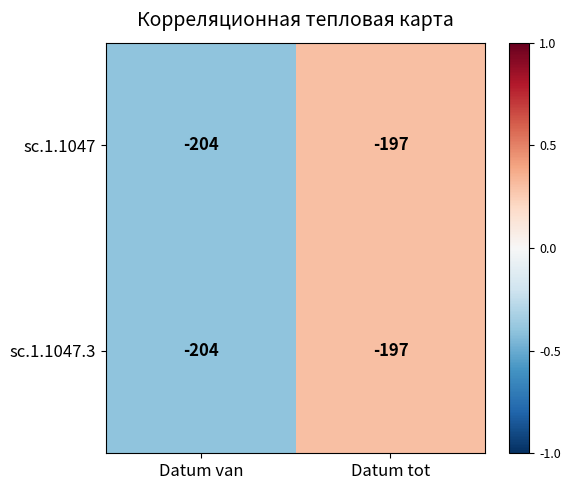

What is the maximum value shown in the chart?

-197